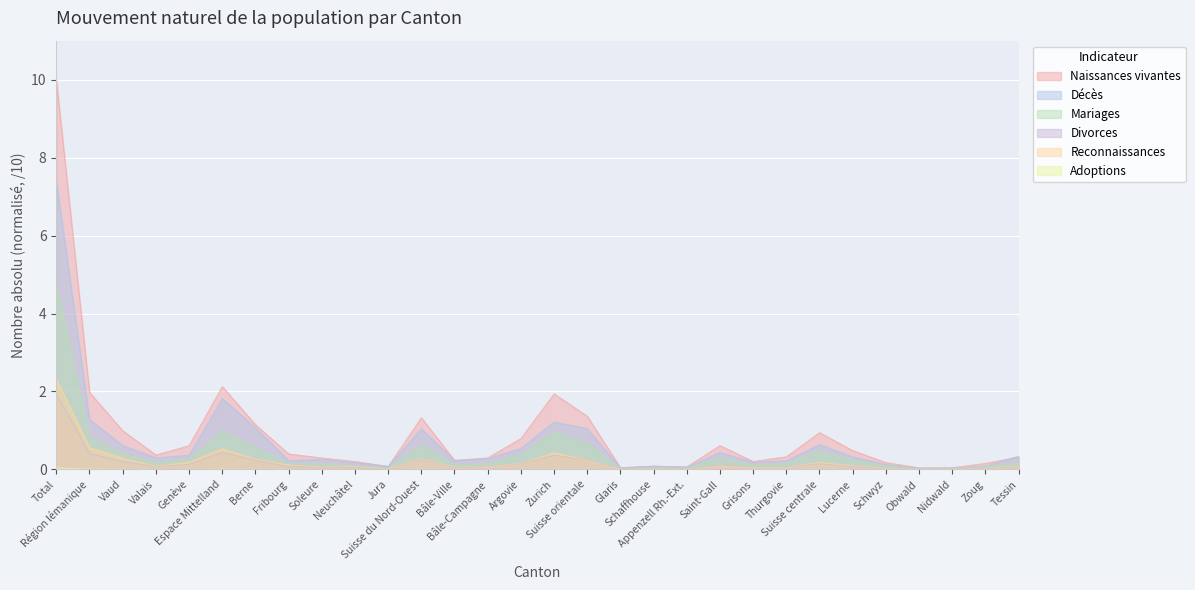

What is the label of the 16th point from the left?

Zurich